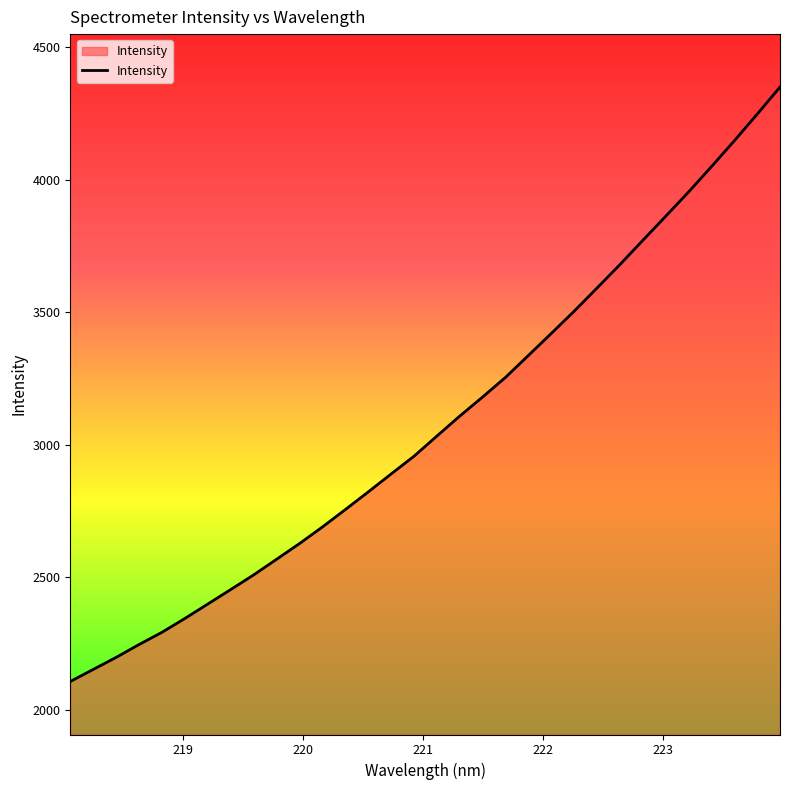

What is the maximum value shown in the chart?

4348.6